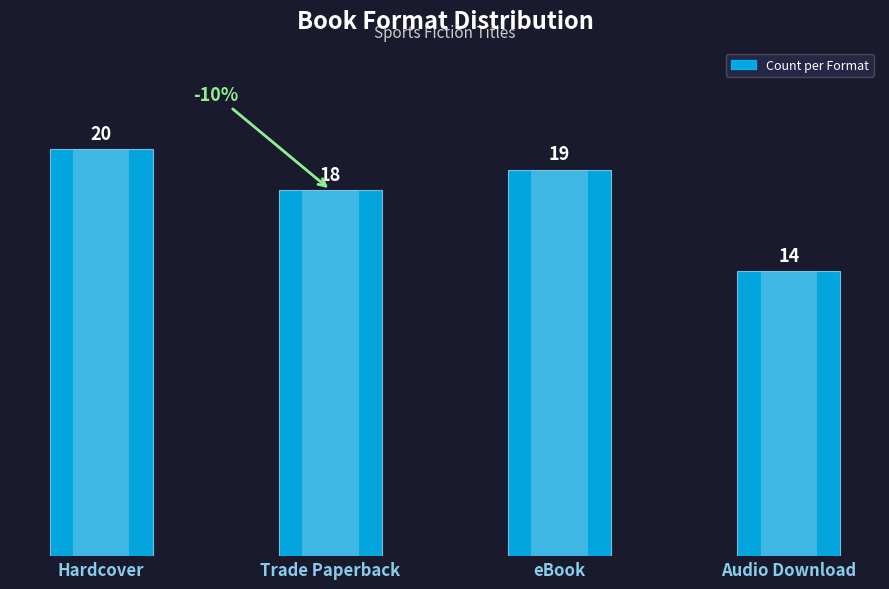

What is the sum of all values?

71